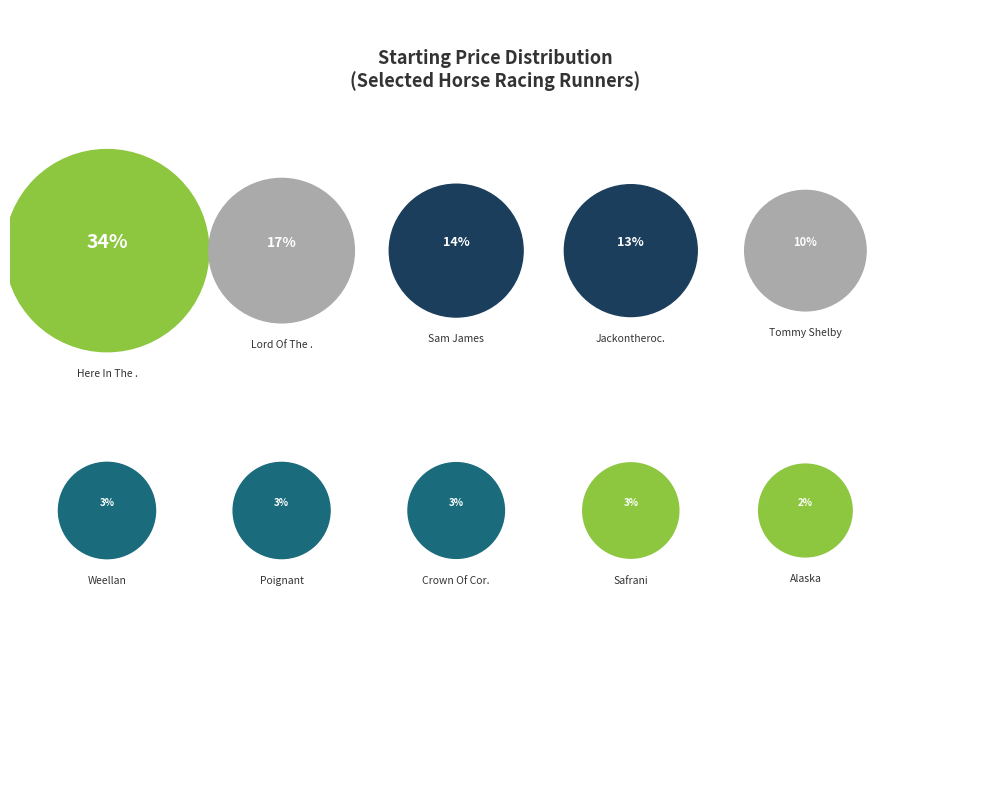

What percentage is the Lord Of The Glen slice, to the nearest percent?

17%